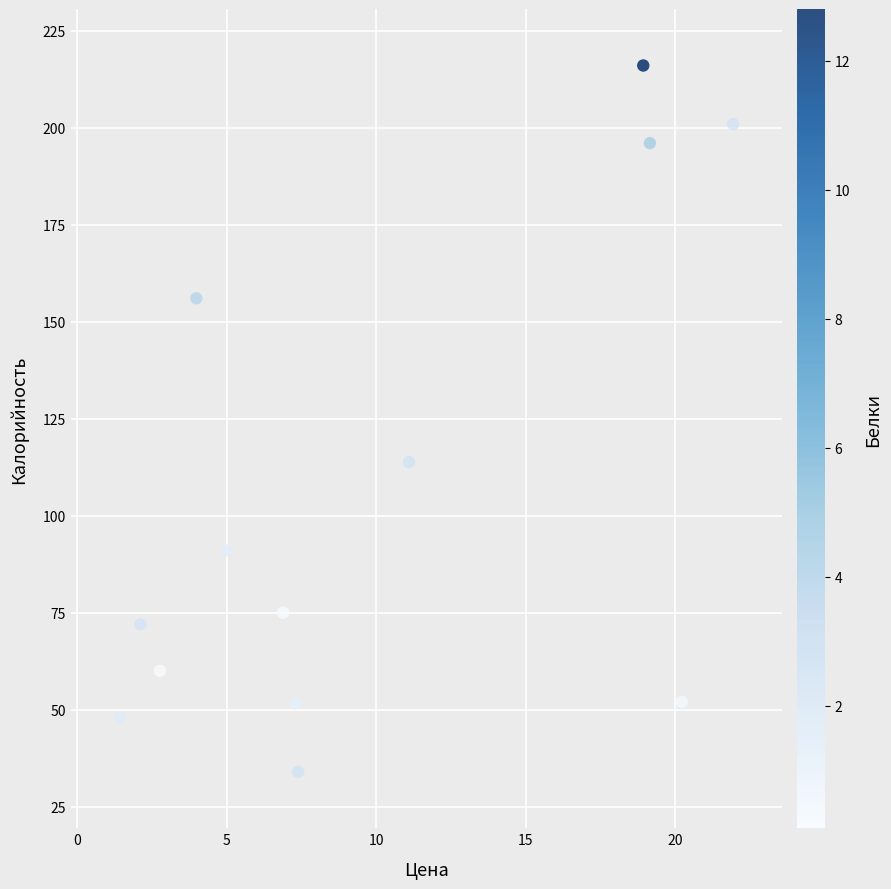

What is the range of Y values (max minus min)?

182.0